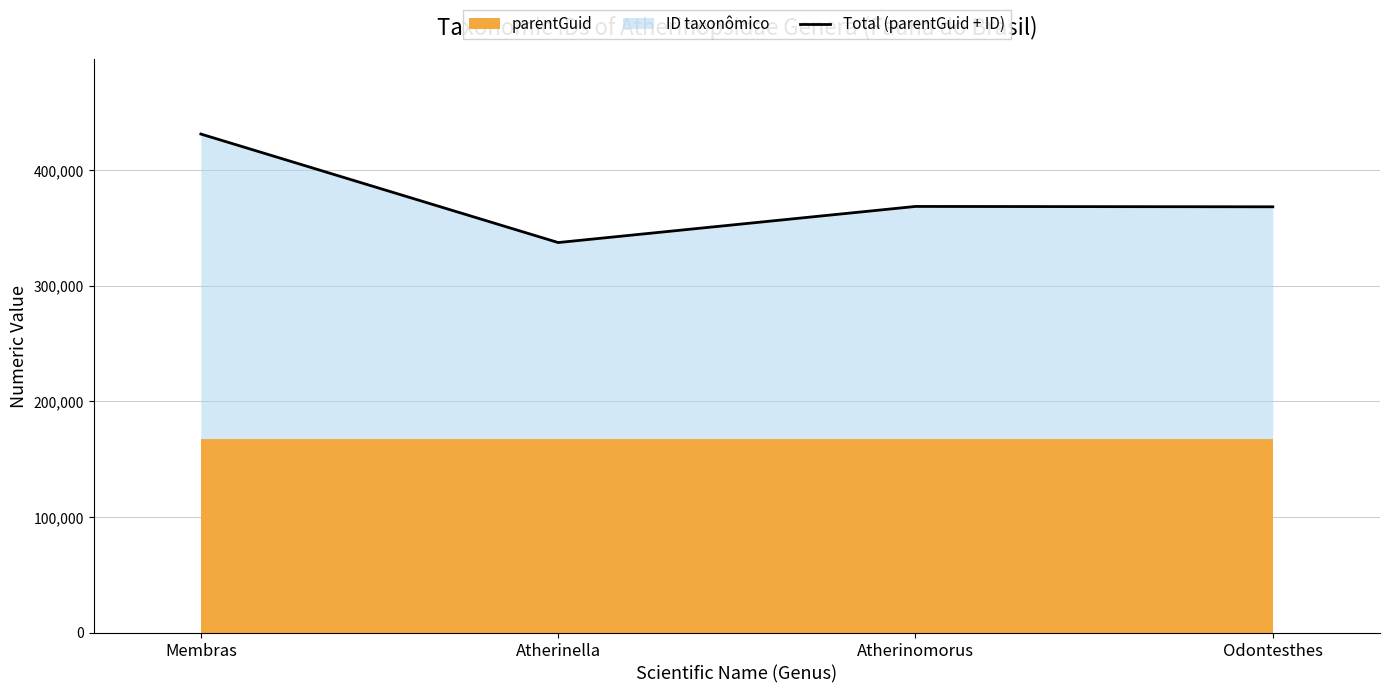

Reading left to right, list all the values displayed in this chart.

431049	337211	368436	368127